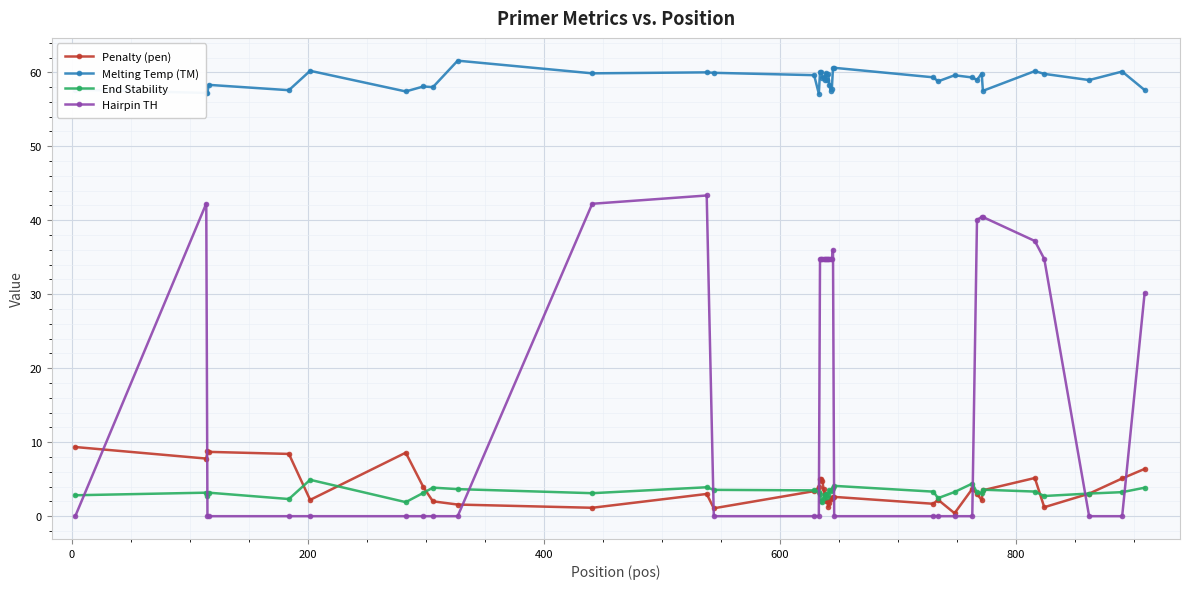

Which series has the largest total across all categories?

Melting Temp (TM)